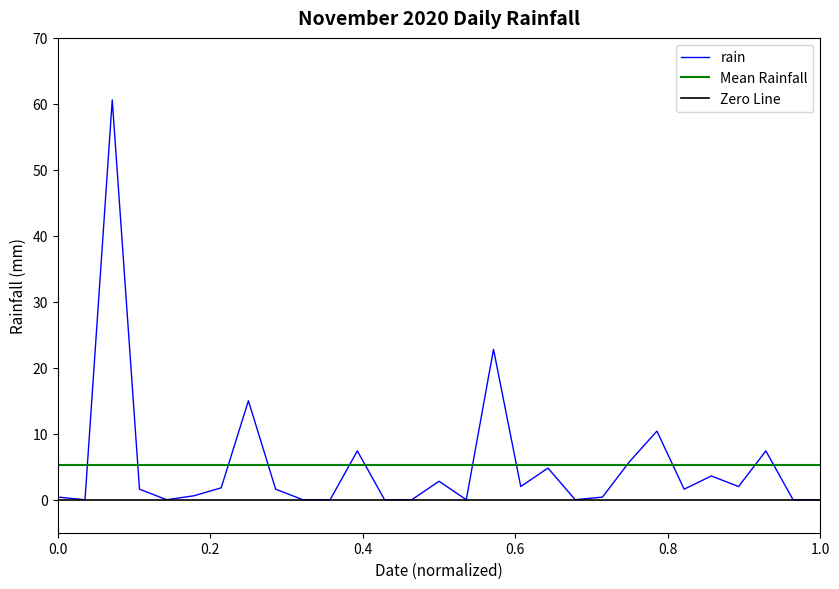

How many points are lower than both their immediate neighbors (excluding endpoints)?

7